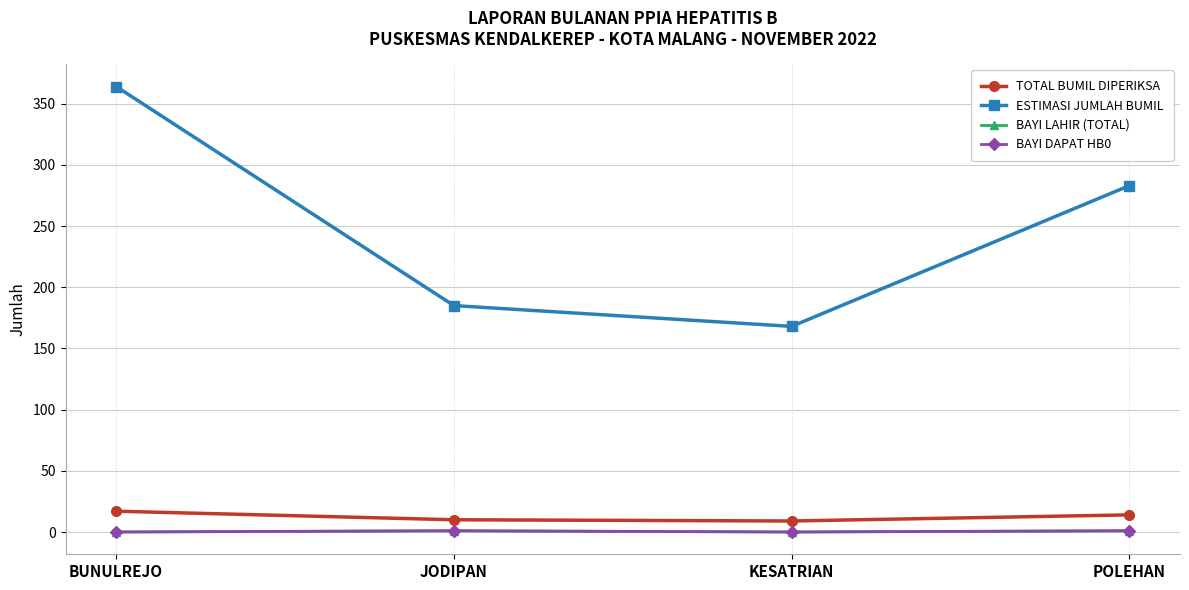

Between JODIPAN and BUNULREJO, which is larger?

BUNULREJO